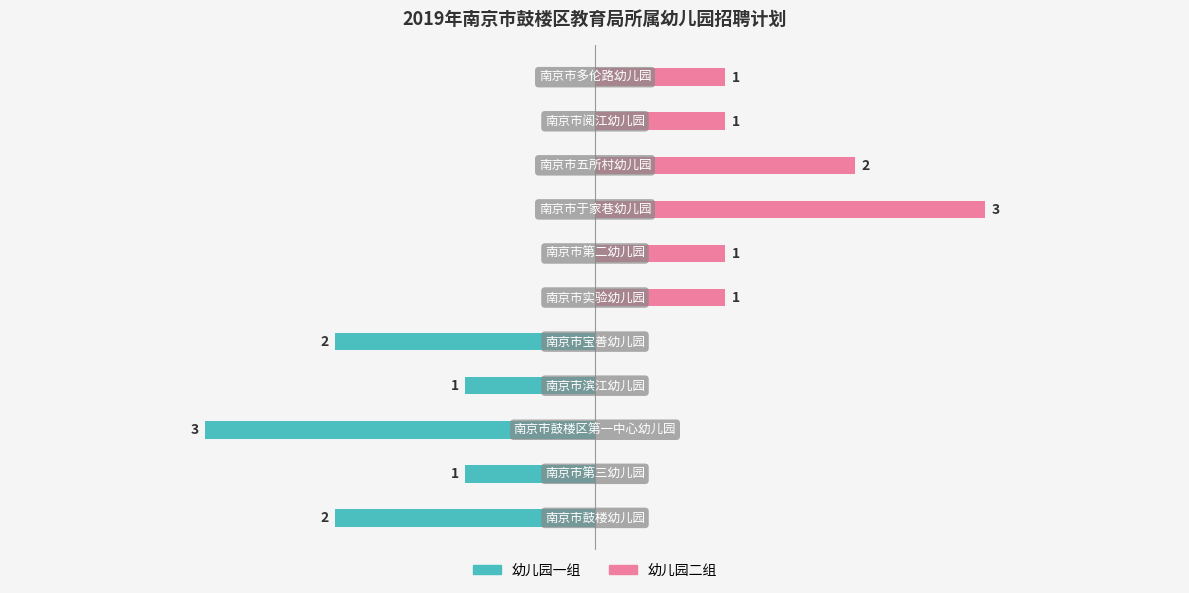

Rank the series by their average value, from lowest to highest.

幼儿园一组, 幼儿园二组